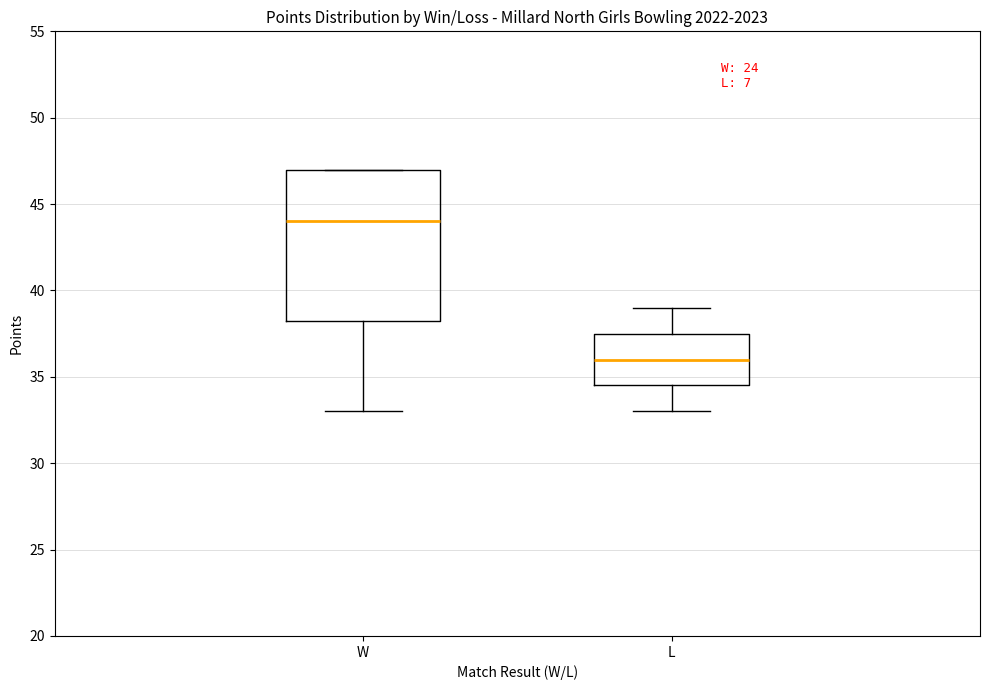

Reading left to right, transcribe this box plot: for each box, give where its median line is, the range the box spans, and where its two whiskers end, as read against the y-axis. The values are not printed on the chart, so give them approximately, as read against the axis.

W: median 44.0, box 38.5 to 47.0, whiskers 33.0 to 47.0
L: median 36.0, box 34.5 to 37.5, whiskers 33.0 to 39.0